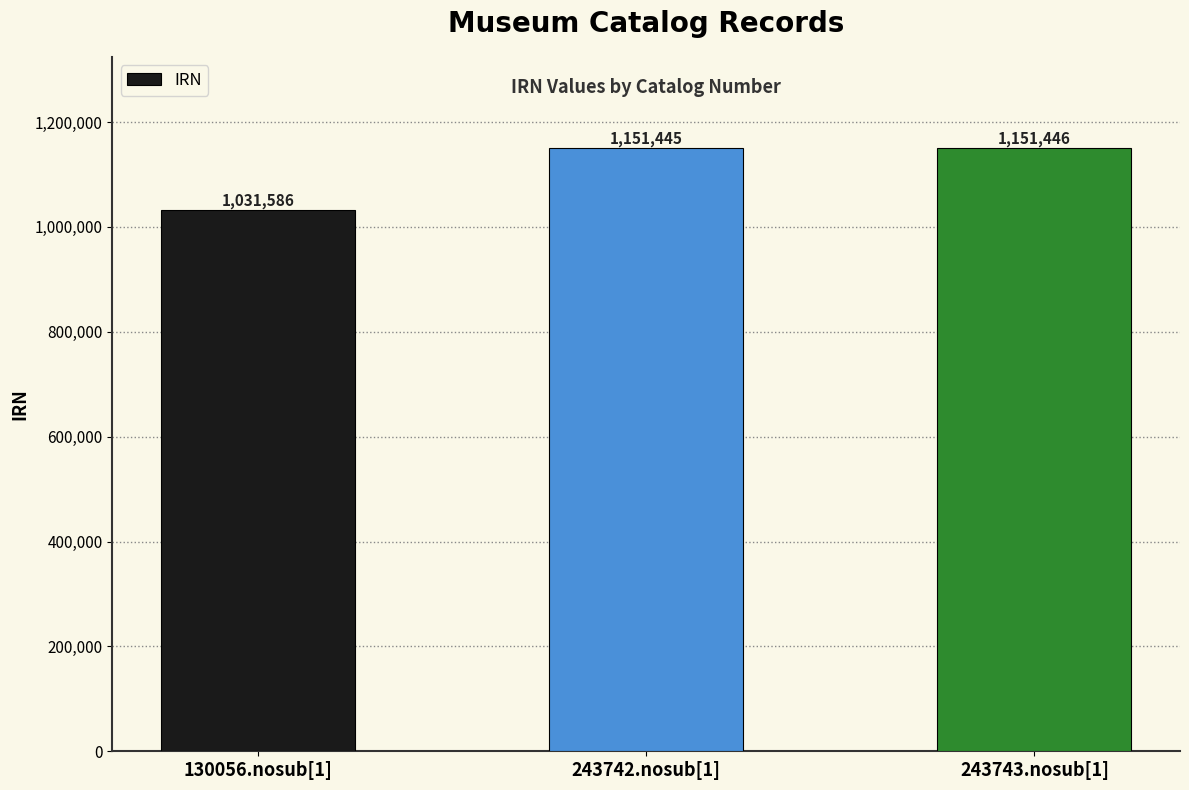

What is the ratio of the value at 243743.nosub[1] to the value at 130056.nosub[1]?

1.1